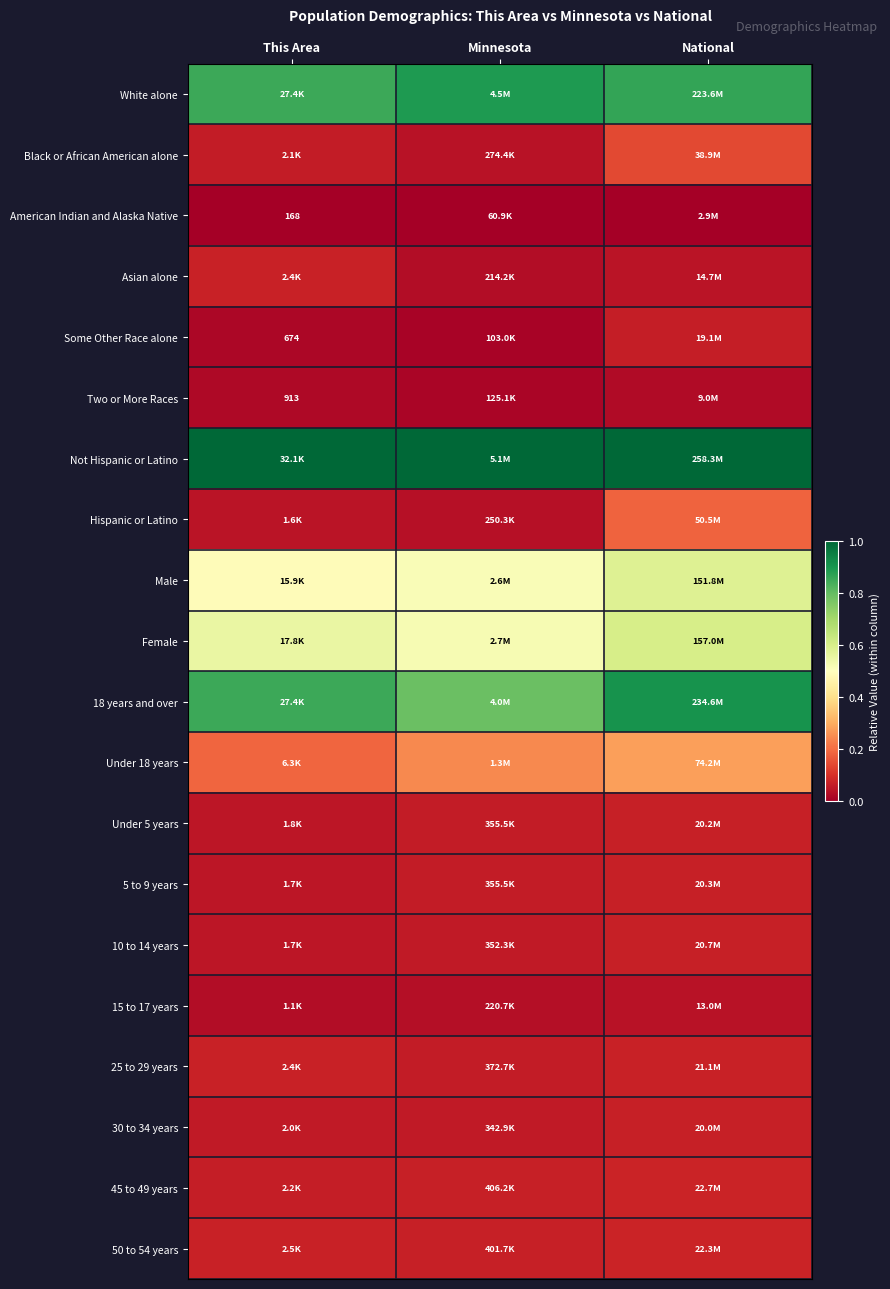

Is it true that 25 to 29 years equals 0.1 at This Area?

True